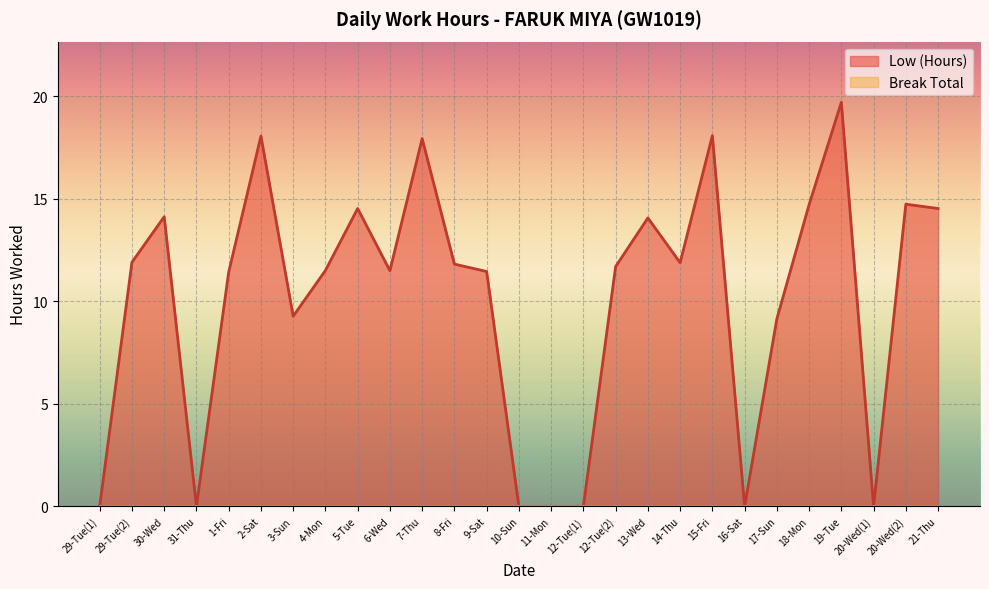

Reading left to right, what are all the values shown in this chart?

29-Tue(1)=0.0	29-Tue(2)=11.9	30-Wed=14.1	31-Thu=0.0	1-Fri=11.4	2-Sat=18.1	3-Sun=9.3	4-Mon=11.5	5-Tue=14.5	6-Wed=11.5	7-Thu=17.9	8-Fri=11.8	9-Sat=11.4	10-Sun=0.0	11-Mon=0.0	12-Tue(1)=0.0	12-Tue(2)=11.7	13-Wed=14.1	14-Thu=11.9	15-Fri=18.1	16-Sat=0.0	17-Sun=9.1	18-Mon=14.7	19-Tue=19.7	20-Wed(1)=0.0	20-Wed(2)=14.7	21-Thu=14.5